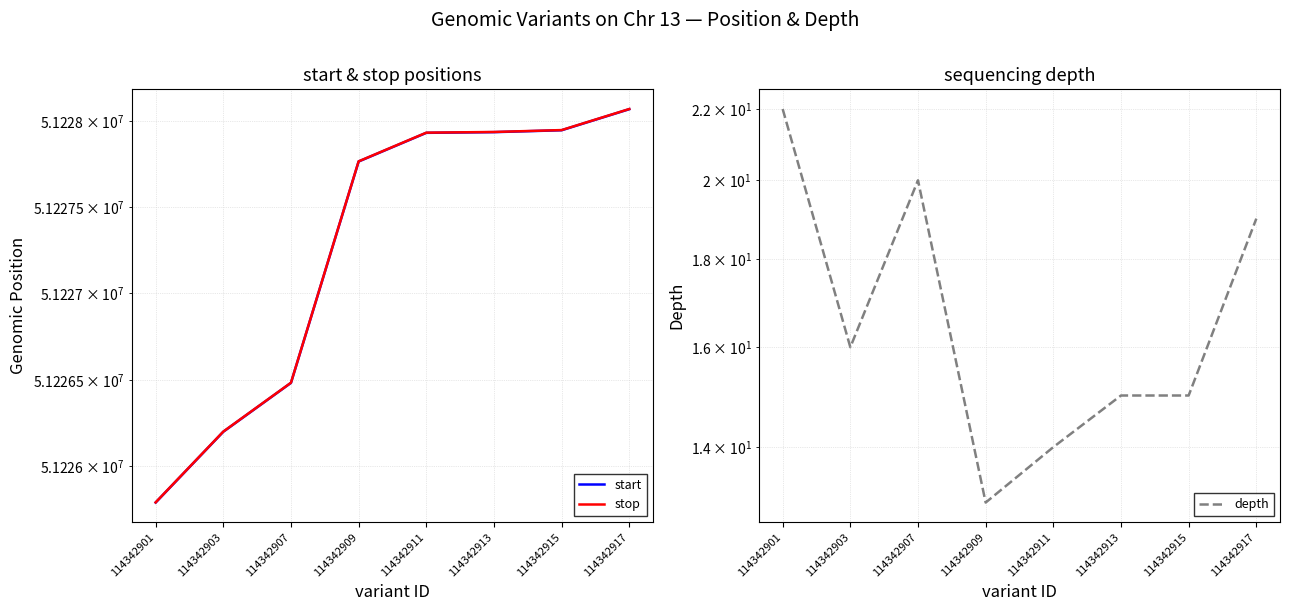

Which series has the largest range (max minus min)?

start